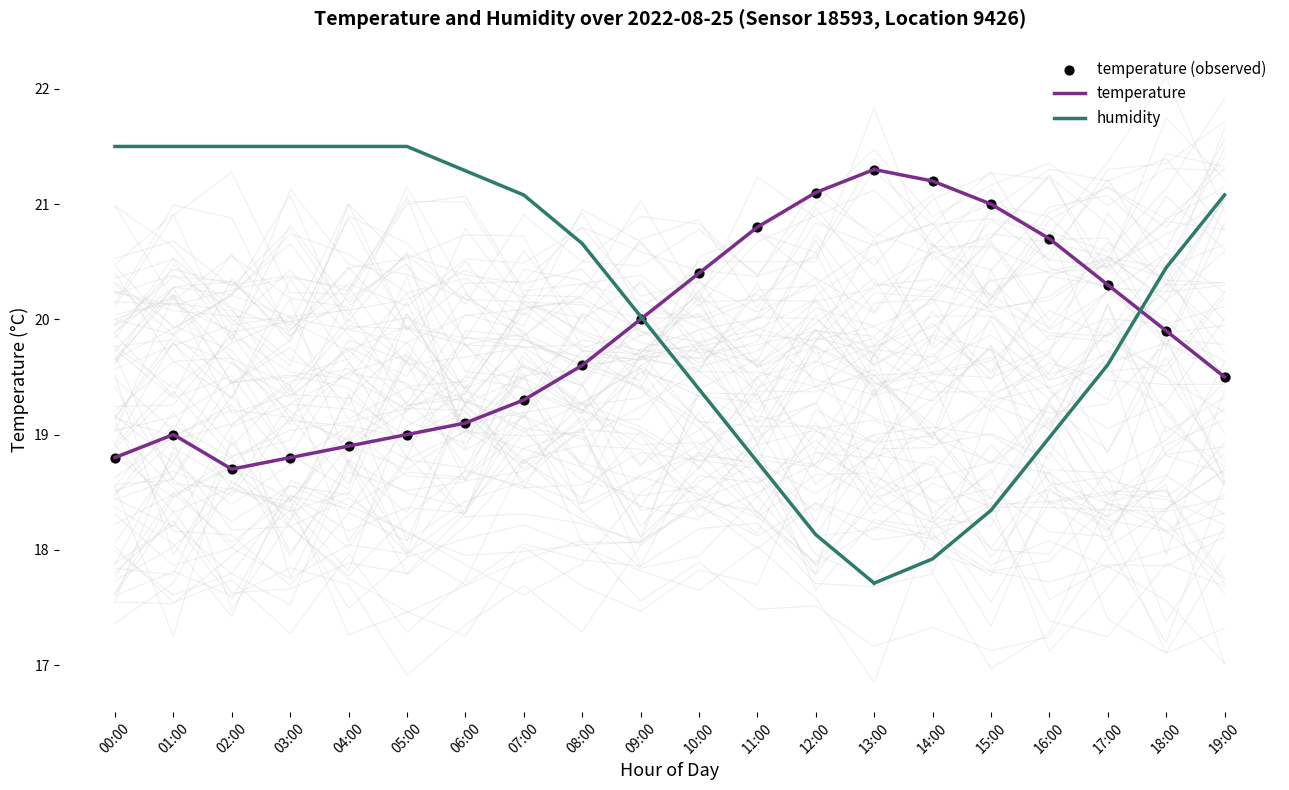

What is the ratio of the value at 12:00 to the value at 14:00?

1.0